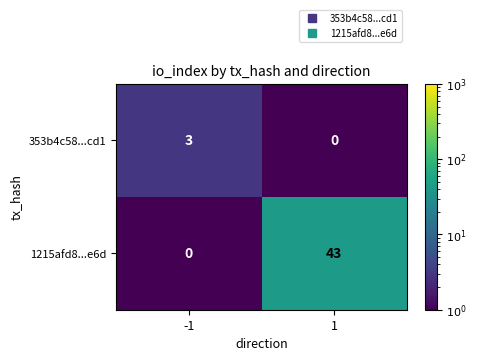

Reading left to right, what are all the values shown in this chart?

353b4c58...cd1: 3	0
1215afd8...e6d: 0	43